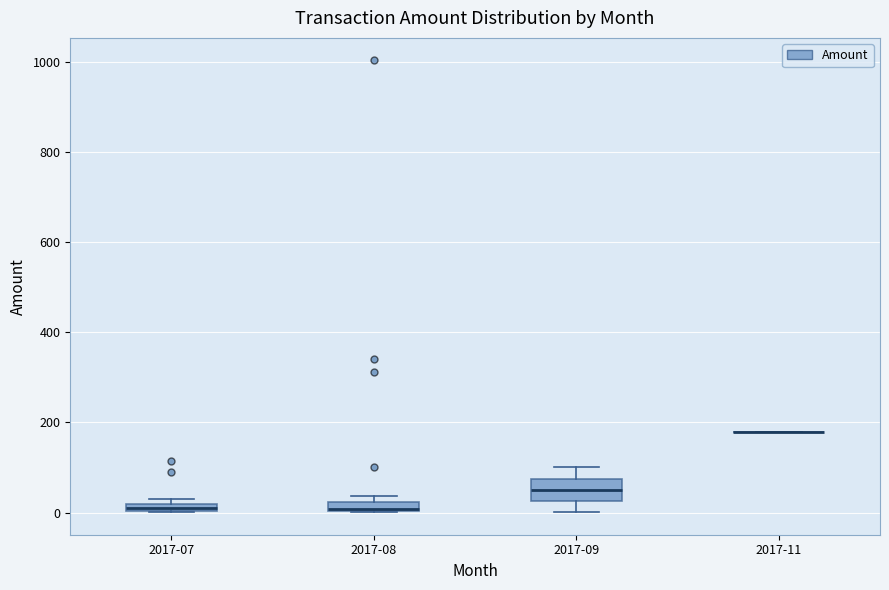

Comparing the boxes themselves (not the whiskers), which one is the tallest?

2017-09